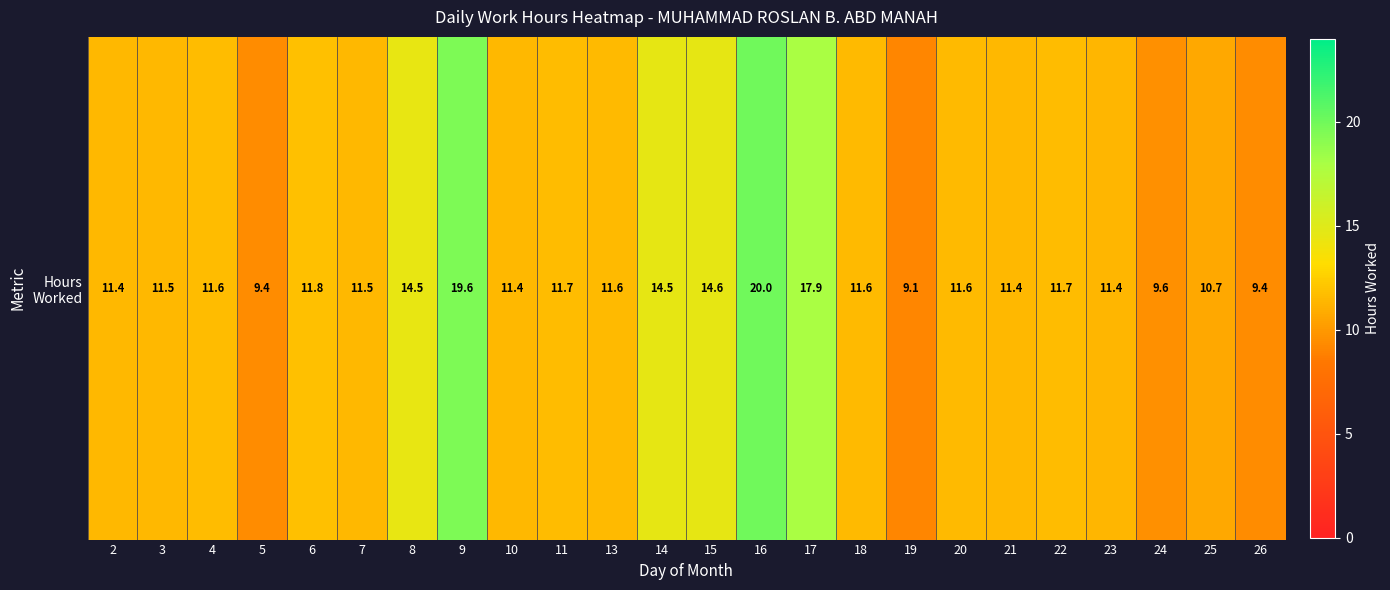

Count the number of categories in the chart.

24